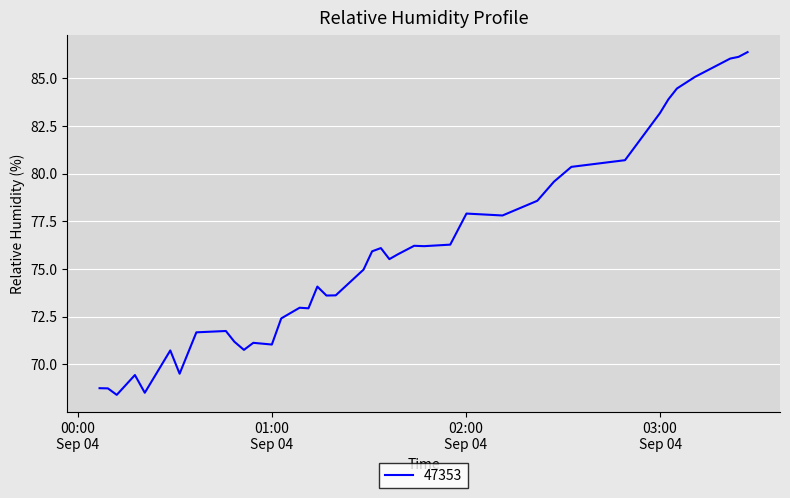

What is the maximum value shown in the chart?

86.4